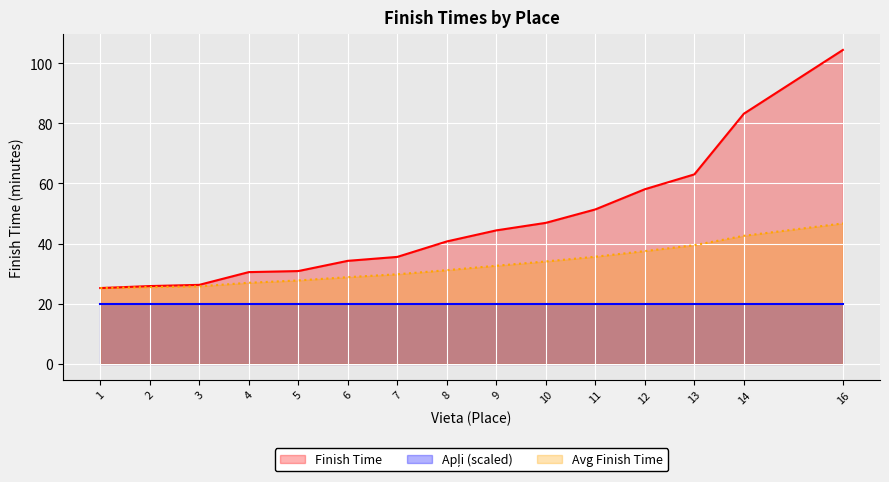

Reading left to right, what are all the values shown in this chart?

Finish Time: 25.2	25.9	26.3	30.5	30.9	34.3	35.6	40.7	44.4	46.9	51.4	58.1	63.0	83.2	104.4
Apļi (scaled): 20.0	20.0	20.0	20.0	20.0	20.0	20.0	20.0	20.0	20.0	20.0	20.0	20.0	20.0	20.0
Avg Finish Time: 25.2	25.5	25.8	27.0	27.8	28.8	29.8	31.2	32.6	34.1	35.6	37.5	39.5	42.6	46.7